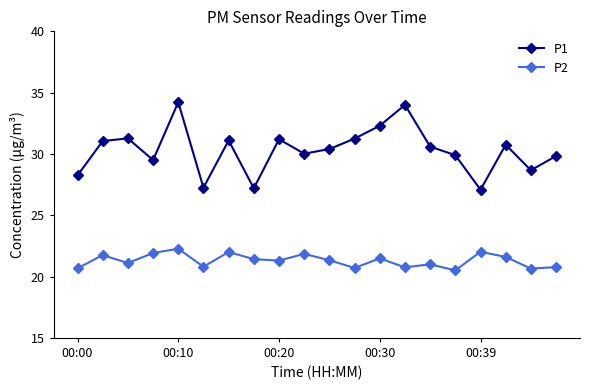

Which series has the largest total across all categories?

P1